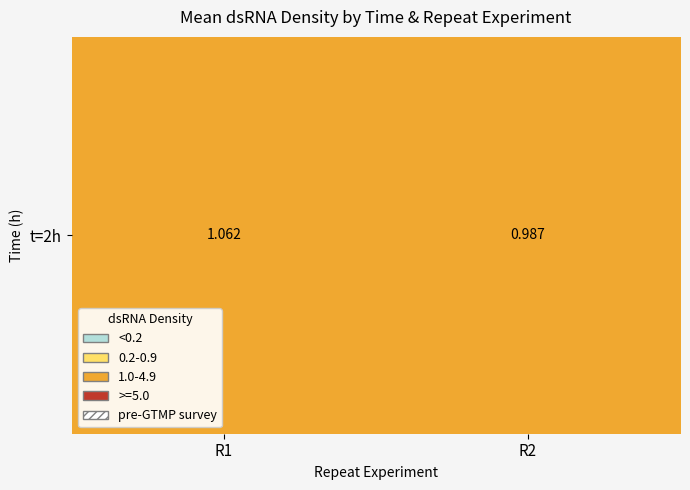

True or false: the data shows 1.5 at R1.

False